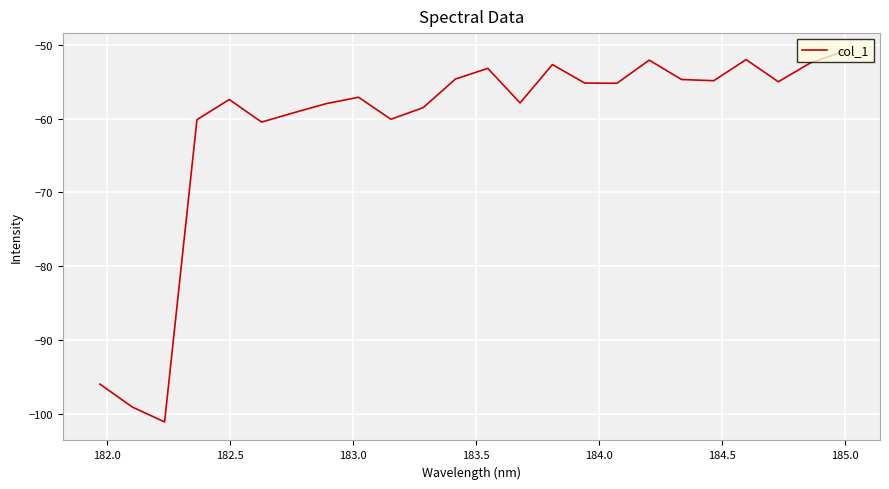

What is the maximum value shown in the chart?

-50.9